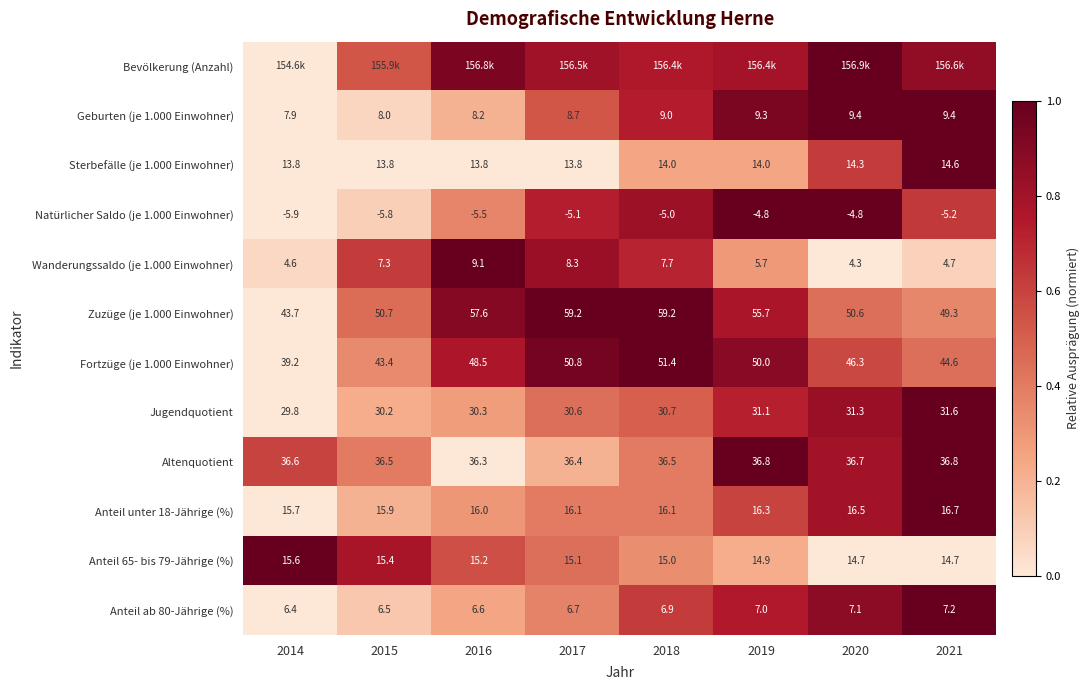

Is the value of Anteil 65- bis 79-Jährige (%) at 2021 greater than the value of Anteil unter 18-Jährige (%) at 2020?

No